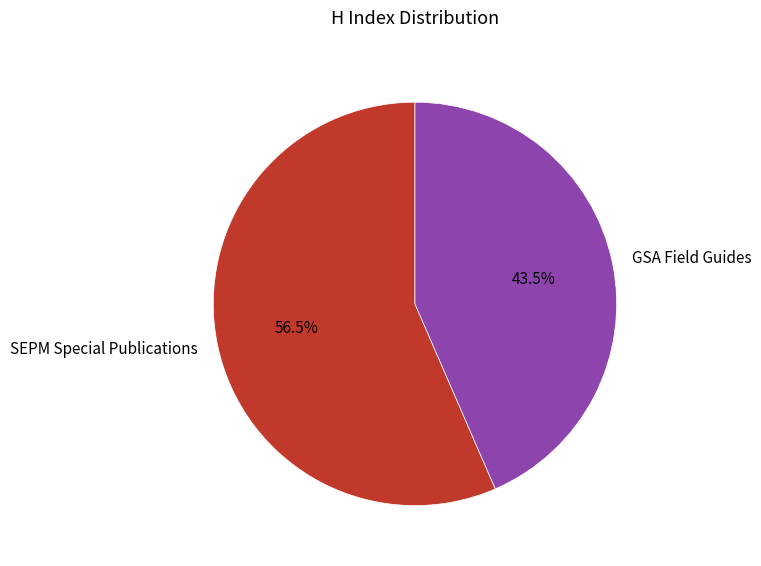

Between SEPM Special Publications and GSA Field Guides, which is larger?

SEPM Special Publications